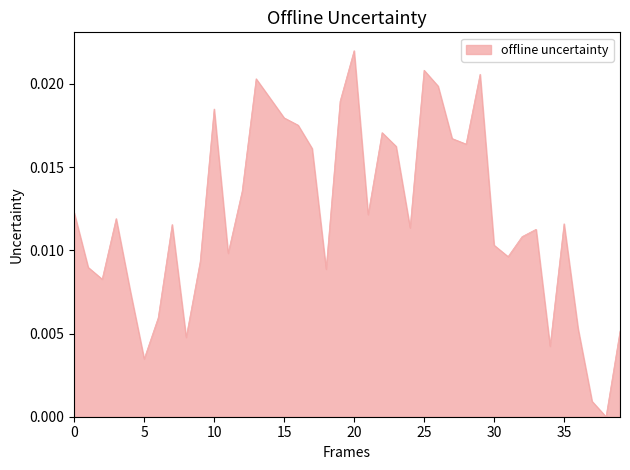

Which label corresponds to the largest value in the chart?

20